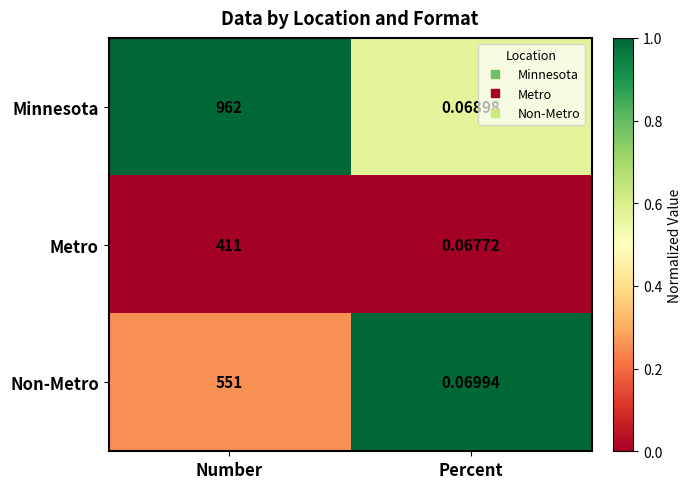

What is the spread (max minus min) of values at Number?

551.0